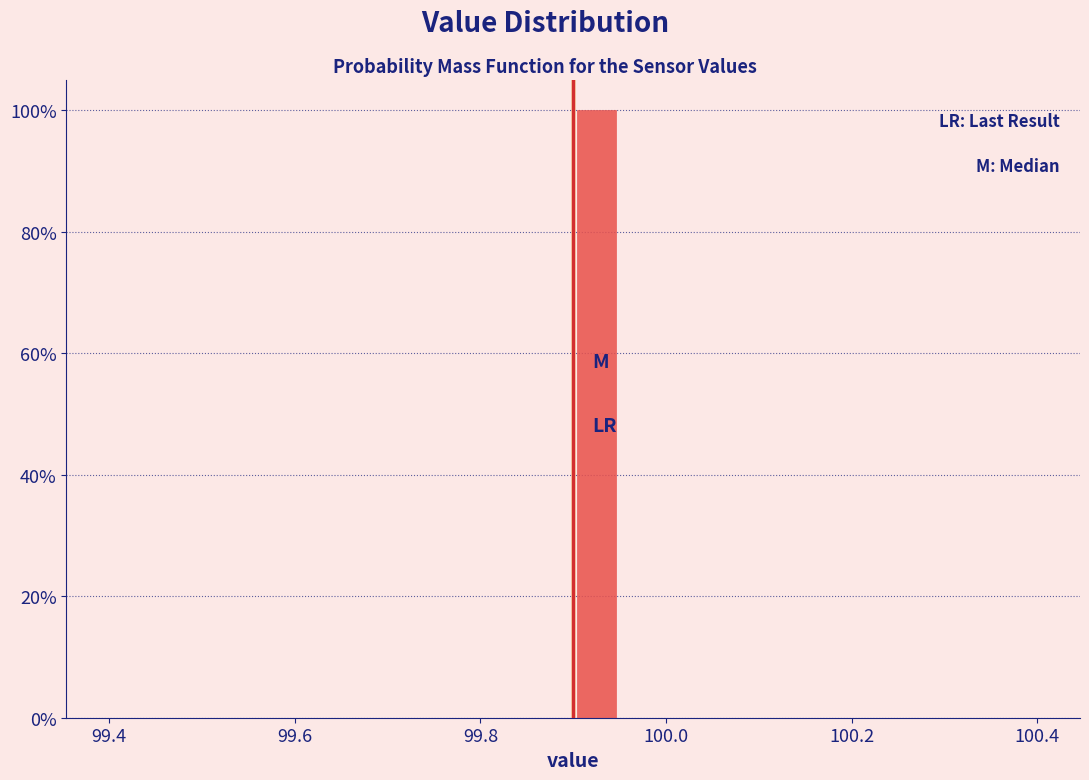

Around what value on the x-axis is the tallest bar? Give the approximate position of its centre, as read against the axis.

99.92